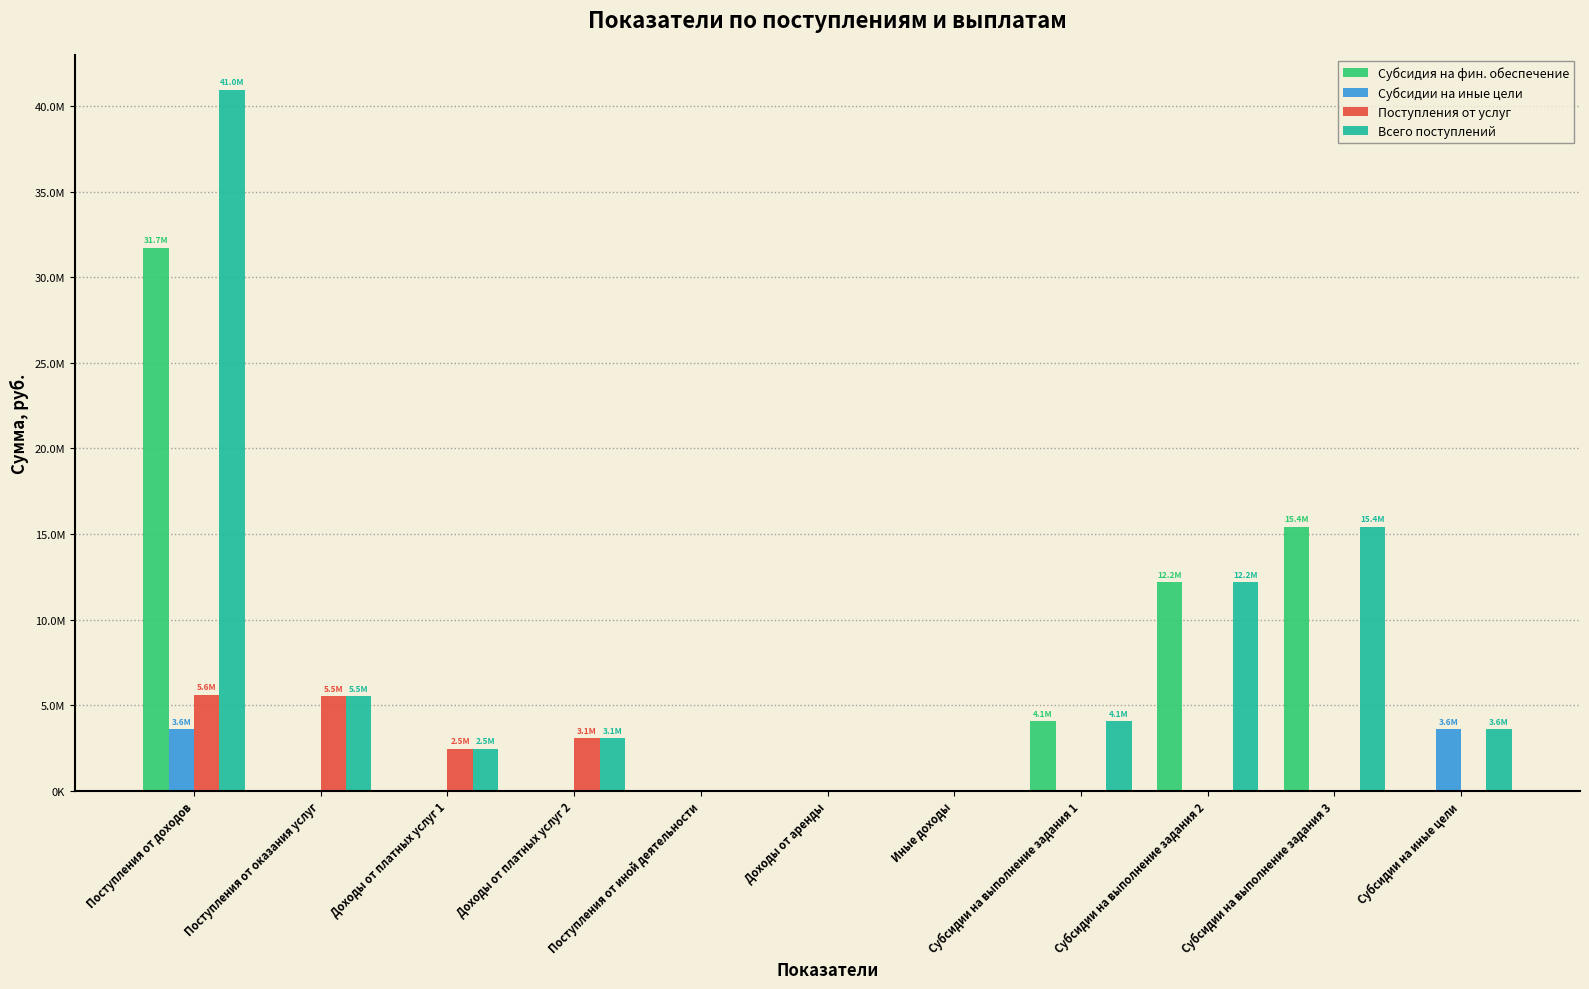

What is the difference between the highest and lowest values at Поступления от иной деятельности?

72125